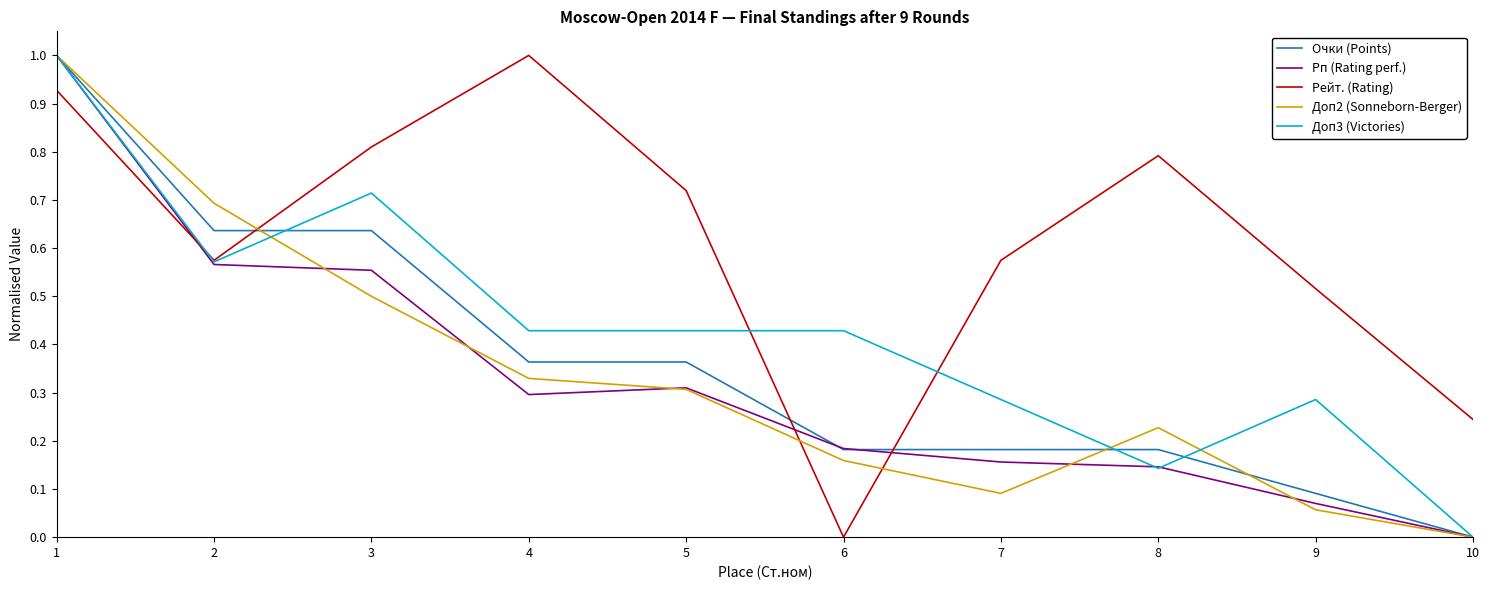

What are all the series names shown in the legend?

Очки (Points), Рп (Rating perf.), Рейт. (Rating), Доп2 (Sonneborn-Berger), Доп3 (Victories)